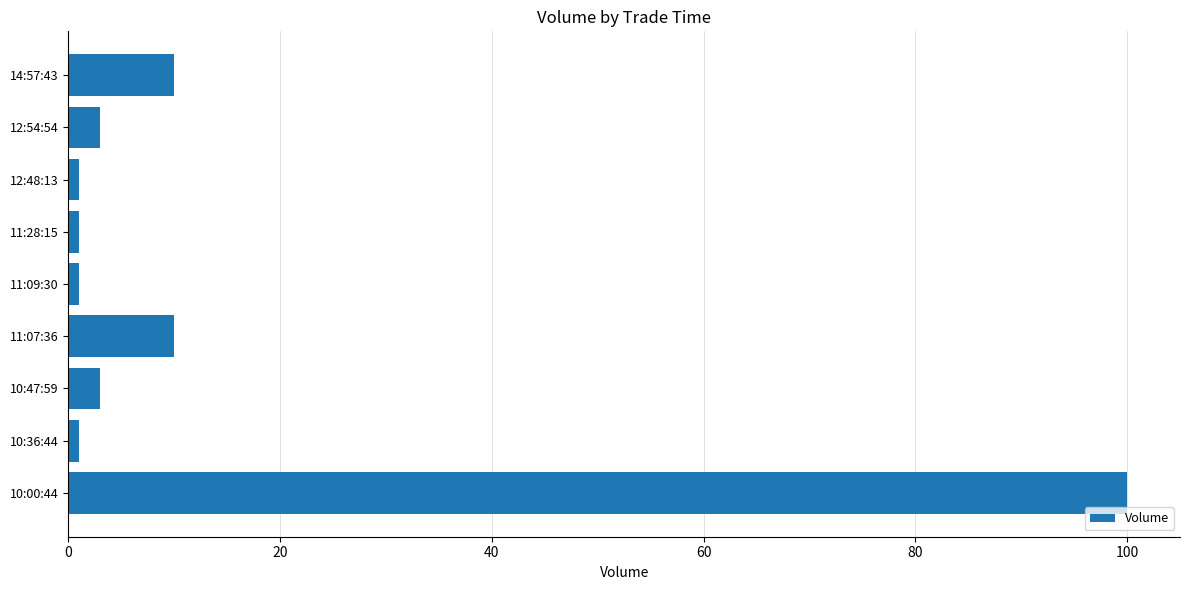

What is the greatest value displayed?

100